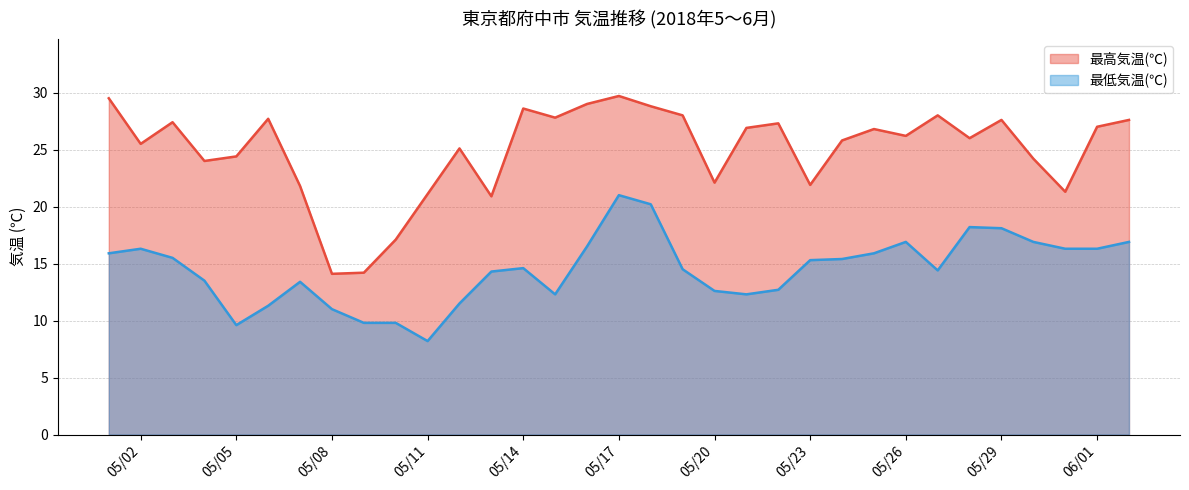

How many lines are shown in the chart?

2